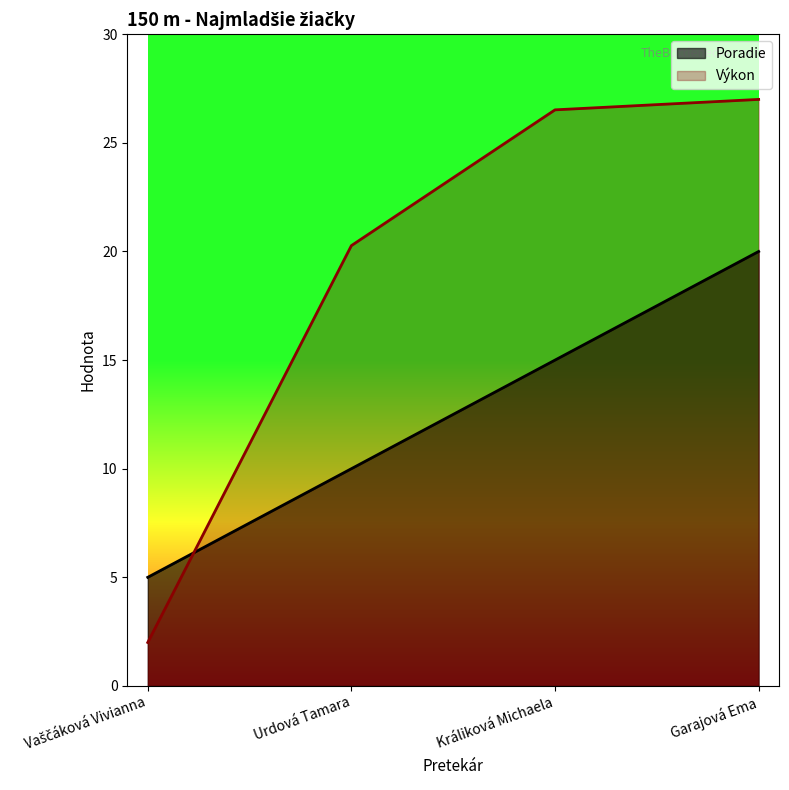

True or false: Výkon and Poradie cross at least once.

True